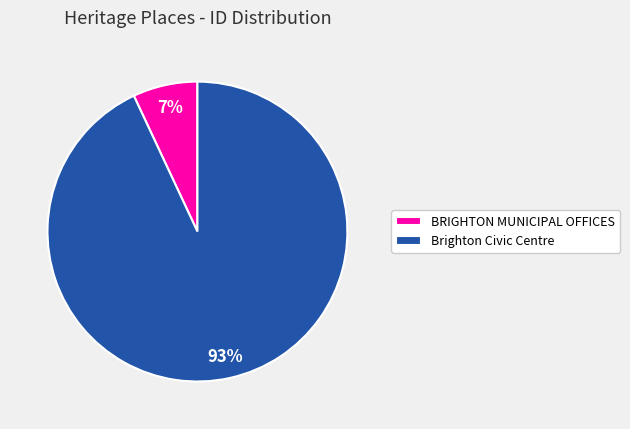

Combined, do Brighton Civic Centre and BRIGHTON MUNICIPAL OFFICES account for over 50%?

Yes